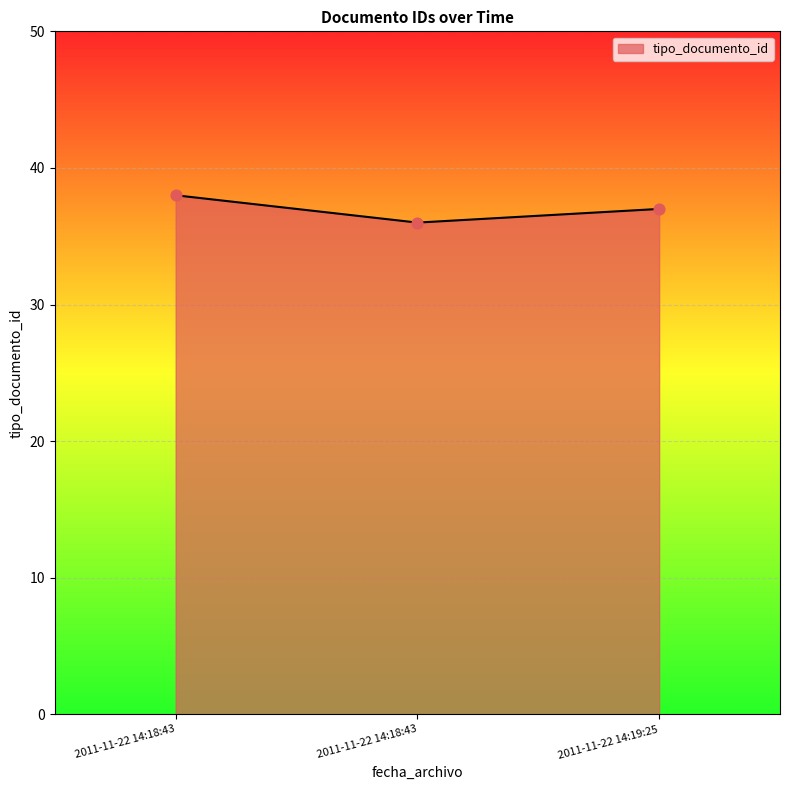

What is the change in value from 2011-11-22 14:18:43 to 2011-11-22 14:18:43?

-2